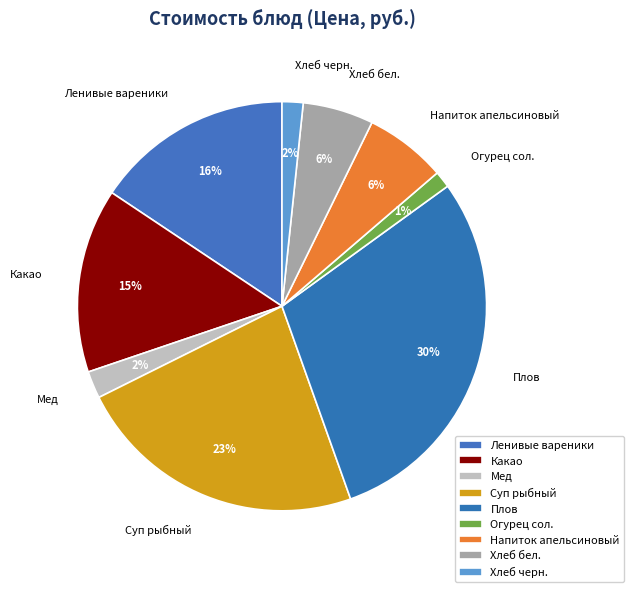

Is there a majority slice in this chart?

No